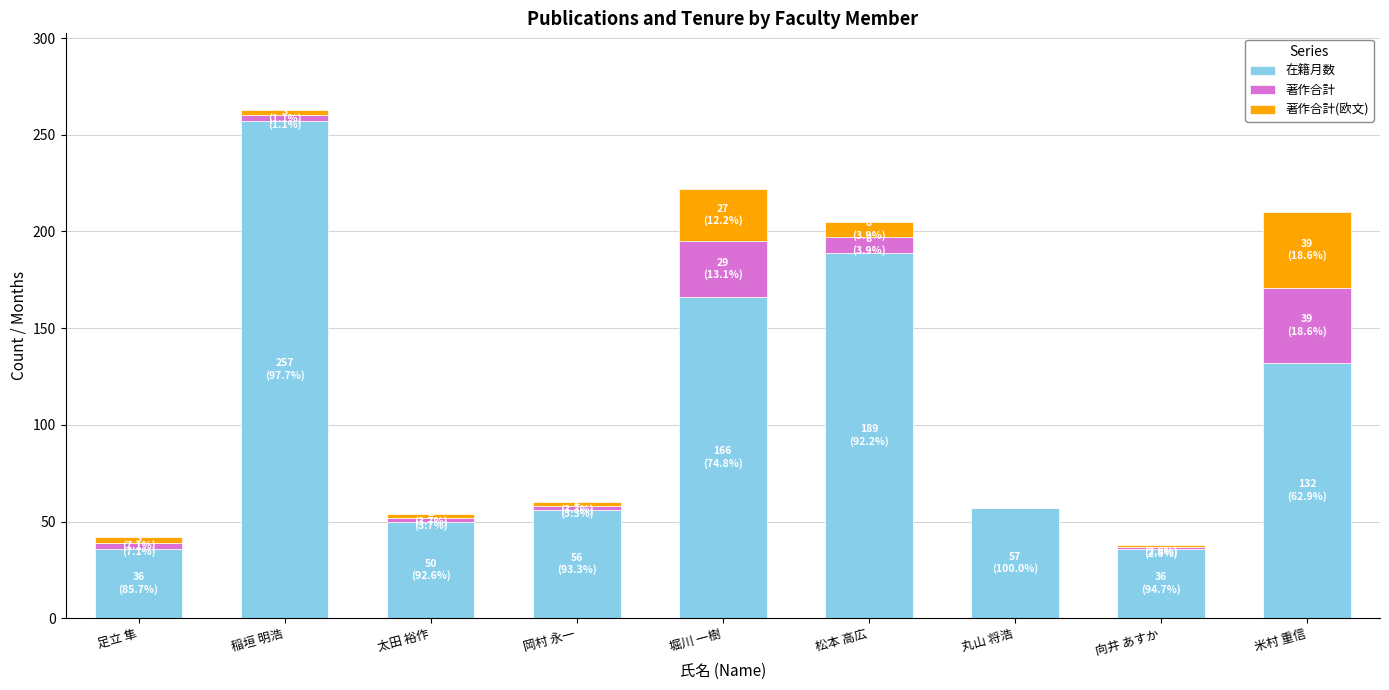

Does the chart contain stacked bars?

Yes